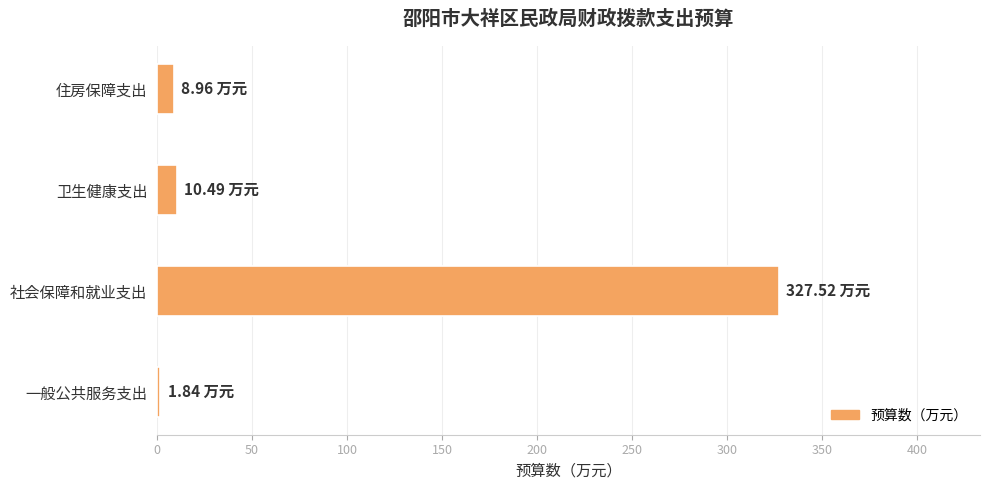

At which category does the chart reach its peak across all series?

社会保障和就业支出